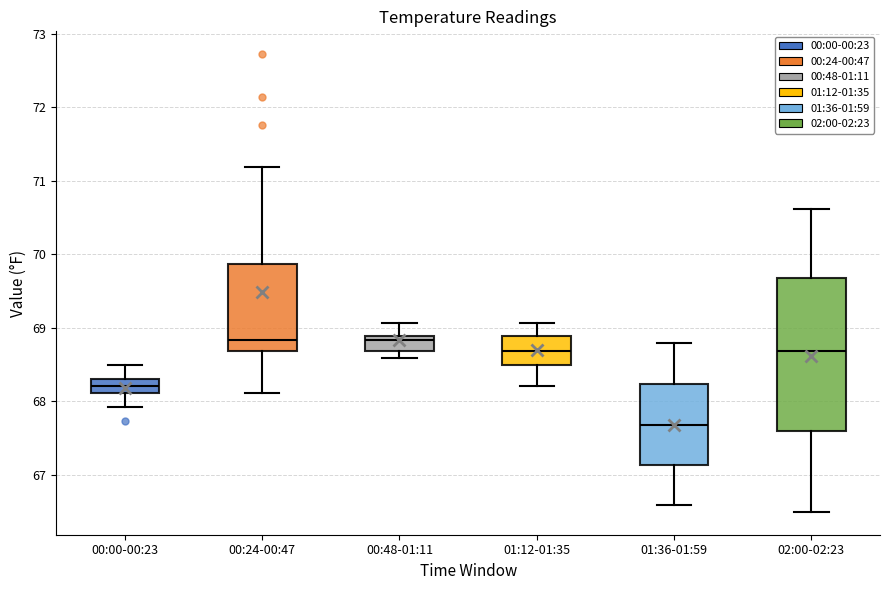

Where does the upper whisker of the box for 00:00-00:23 end on the y-axis? The values are not printed on the chart, so give them approximately, as read against the axis.

68.5